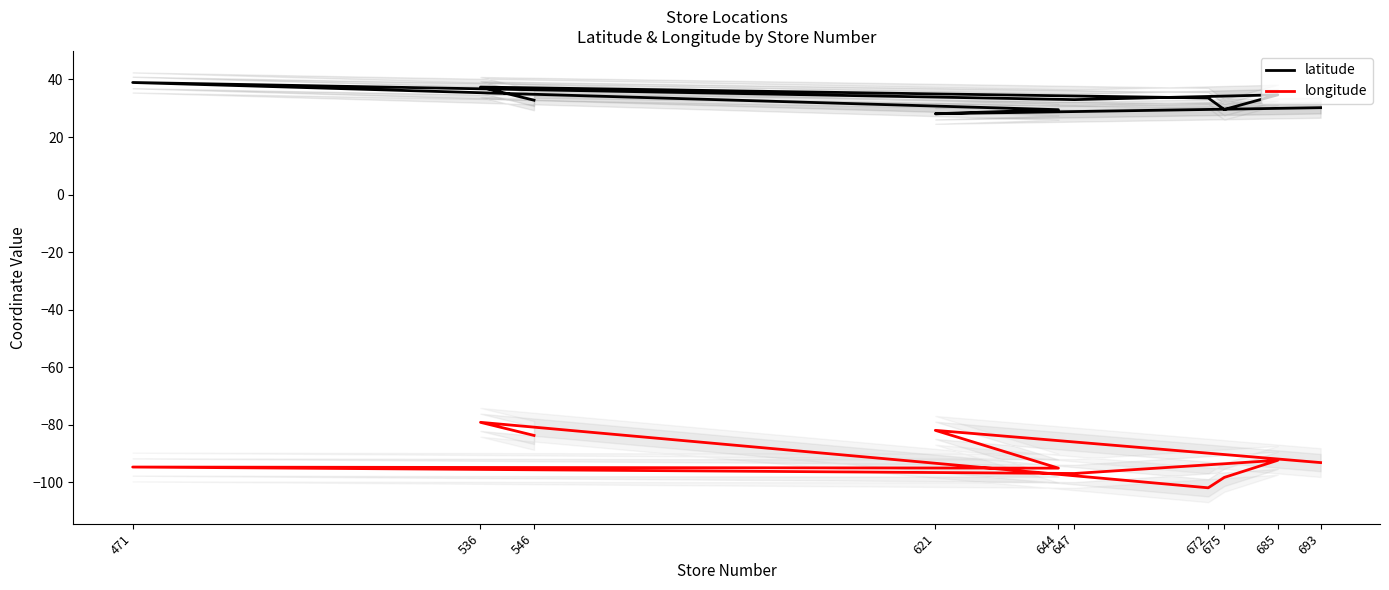

Does the chart display data point markers on the line(s)?

No